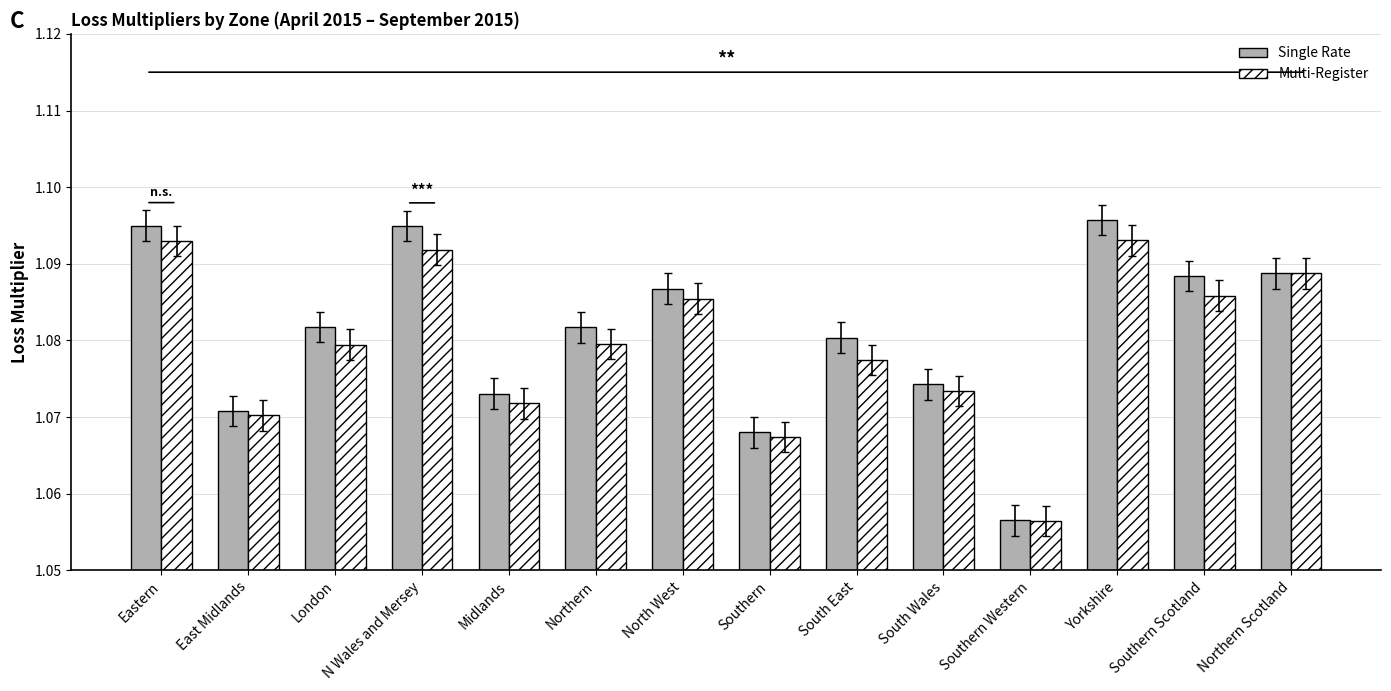

Are the bars horizontal?

No